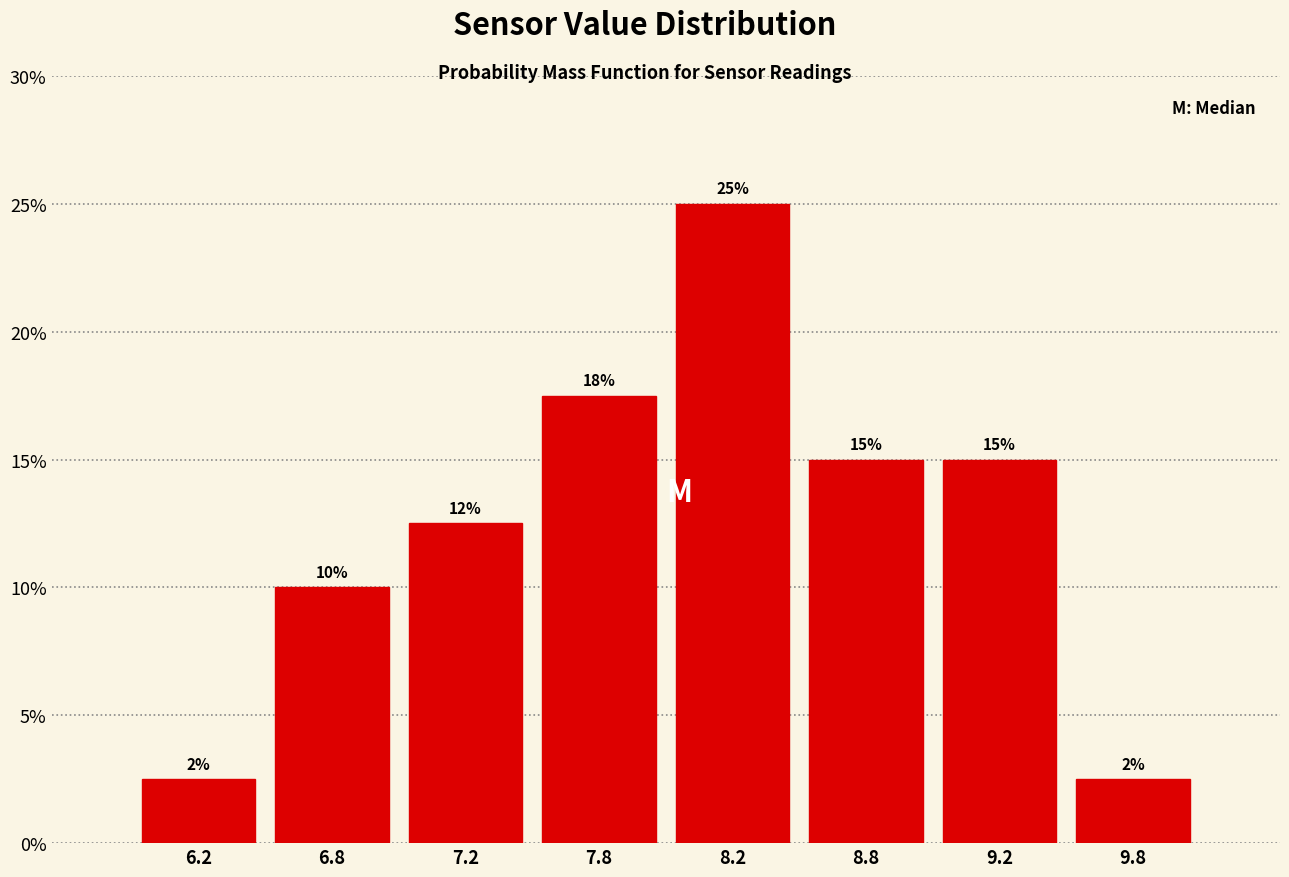

At which label is the value closest to 13?

7.2